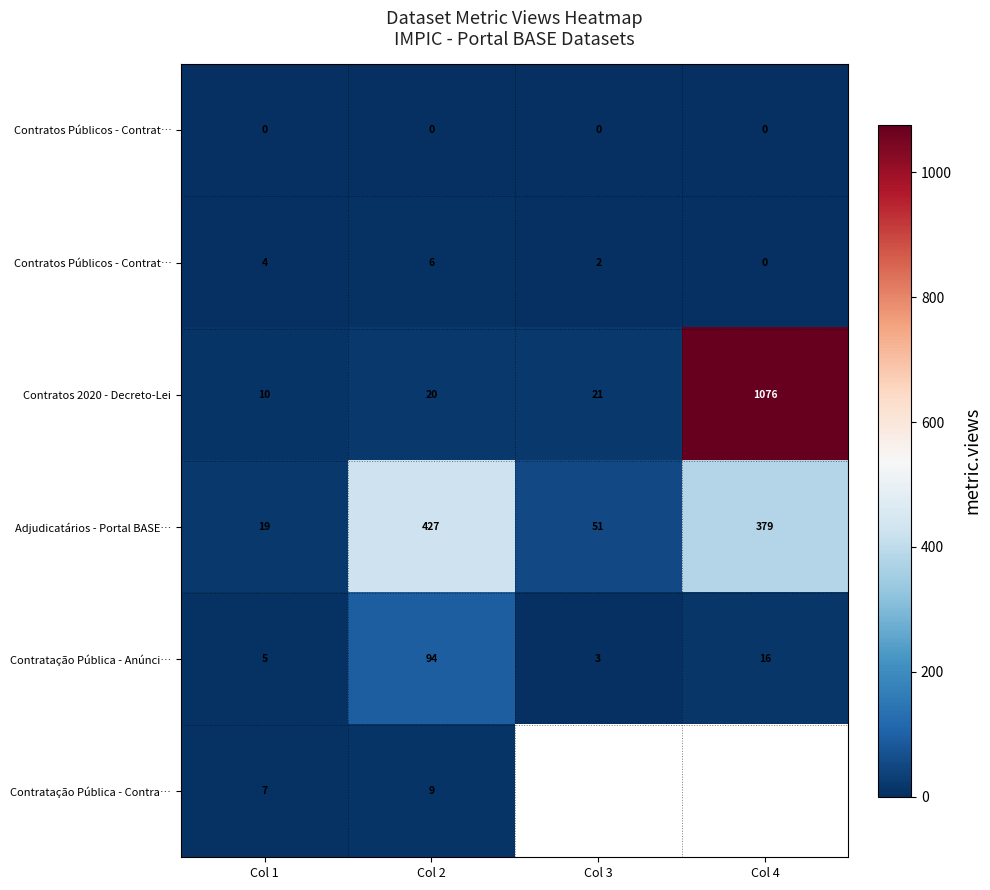

At how many categories does at least one series exceed 579?

1